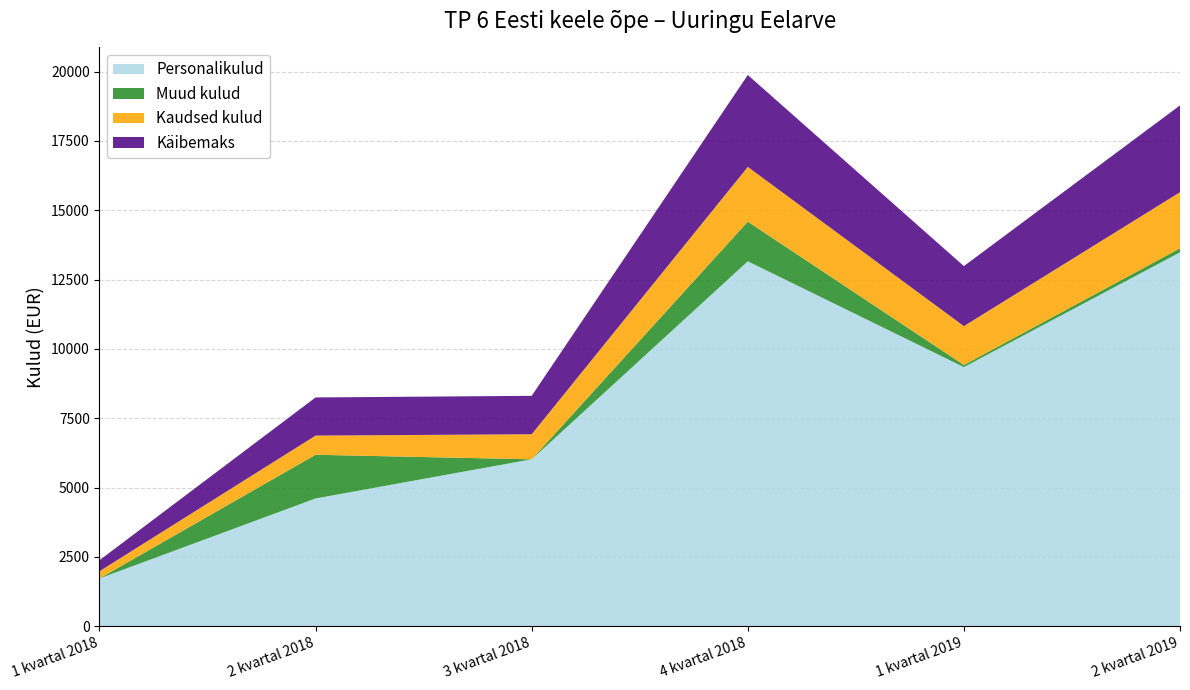

Reading right to left, extract all data points from this chart.

Personalikulud: 2 kvartal 2019=13481.5	1 kvartal 2019=9344.2	4 kvartal 2018=13159.8	3 kvartal 2018=6020.6	2 kvartal 2018=4609.6	1 kvartal 2018=1726.0
Muud kulud: 2 kvartal 2019=145.1	1 kvartal 2019=75.6	4 kvartal 2018=1428.2	3 kvartal 2018=0.0	2 kvartal 2018=1574.1	1 kvartal 2018=0.0
Kaudsed kulud: 2 kvartal 2019=2022.2	1 kvartal 2019=1401.6	4 kvartal 2018=1974.0	3 kvartal 2018=903.1	2 kvartal 2018=691.4	1 kvartal 2018=258.9
Käibemaks: 2 kvartal 2019=3129.8	1 kvartal 2019=2164.3	4 kvartal 2018=3312.4	3 kvartal 2018=1384.7	2 kvartal 2018=1375.0	1 kvartal 2018=397.0